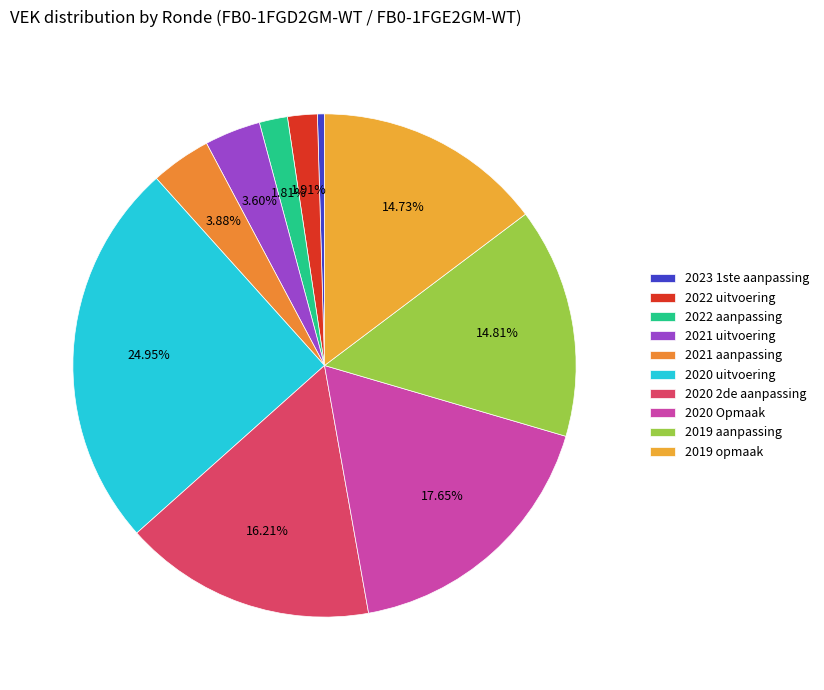

Which category has the biggest portion of the pie?

2020 uitvoering